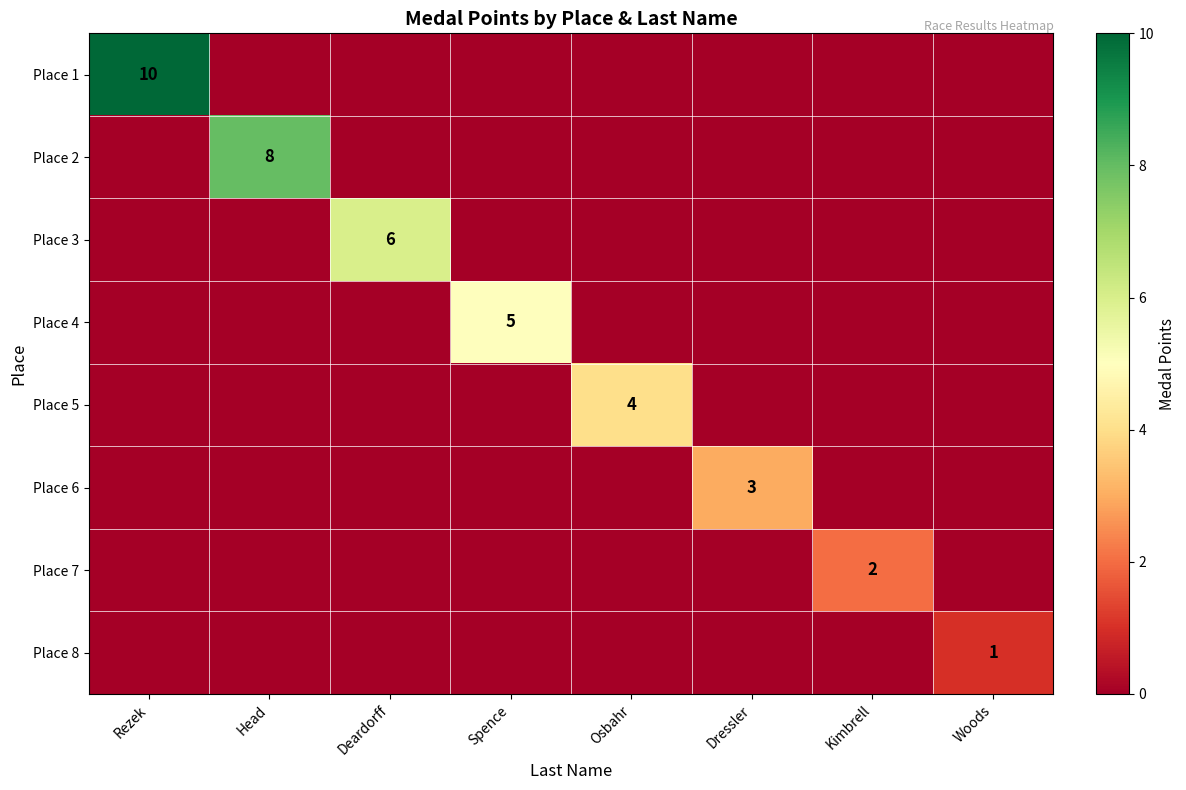

The Place 2 series shows 5 at Head. True or false?

False